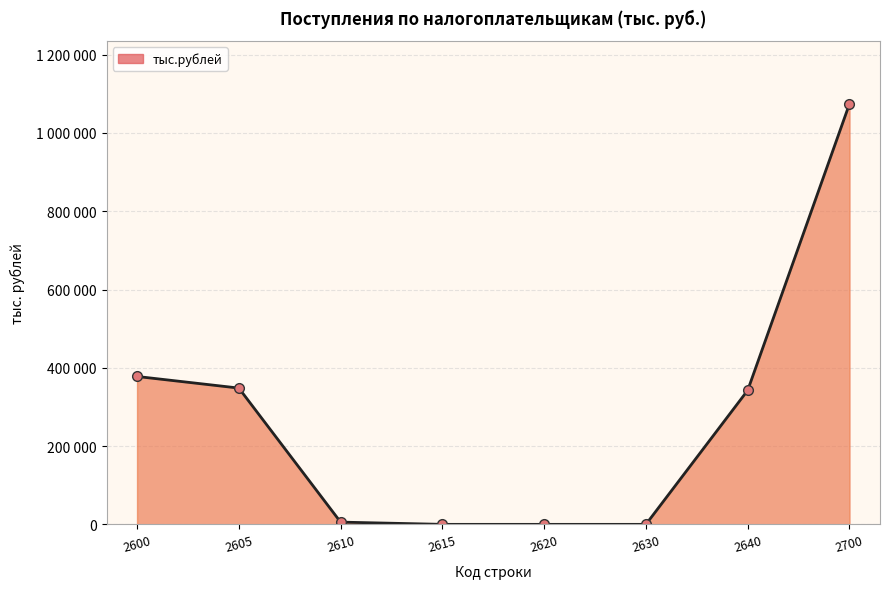

Does the chart have visible grid lines?

Yes